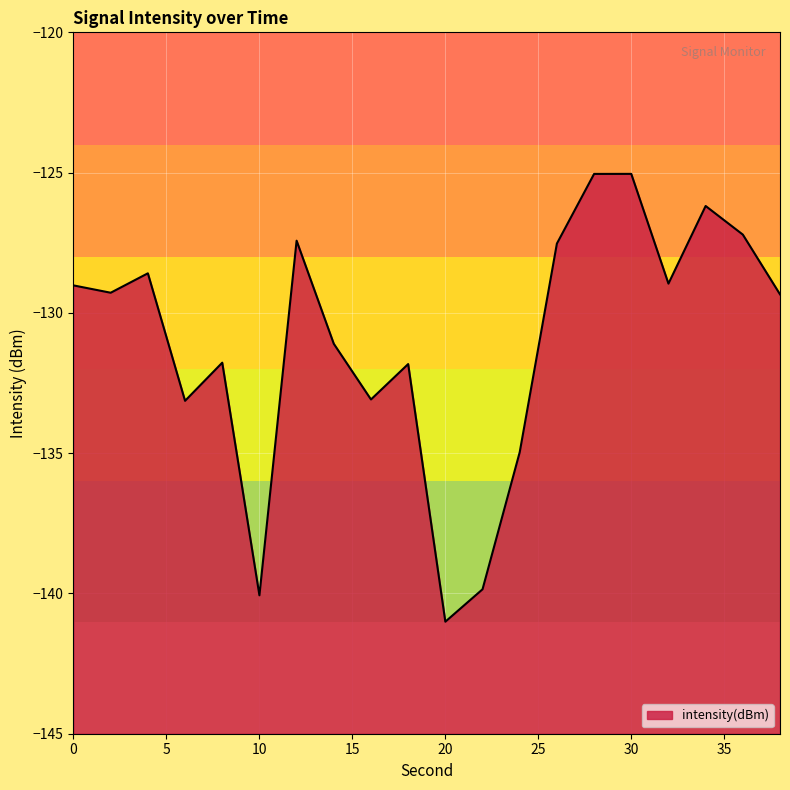

What is the change in value from 12 to 26?

-0.1